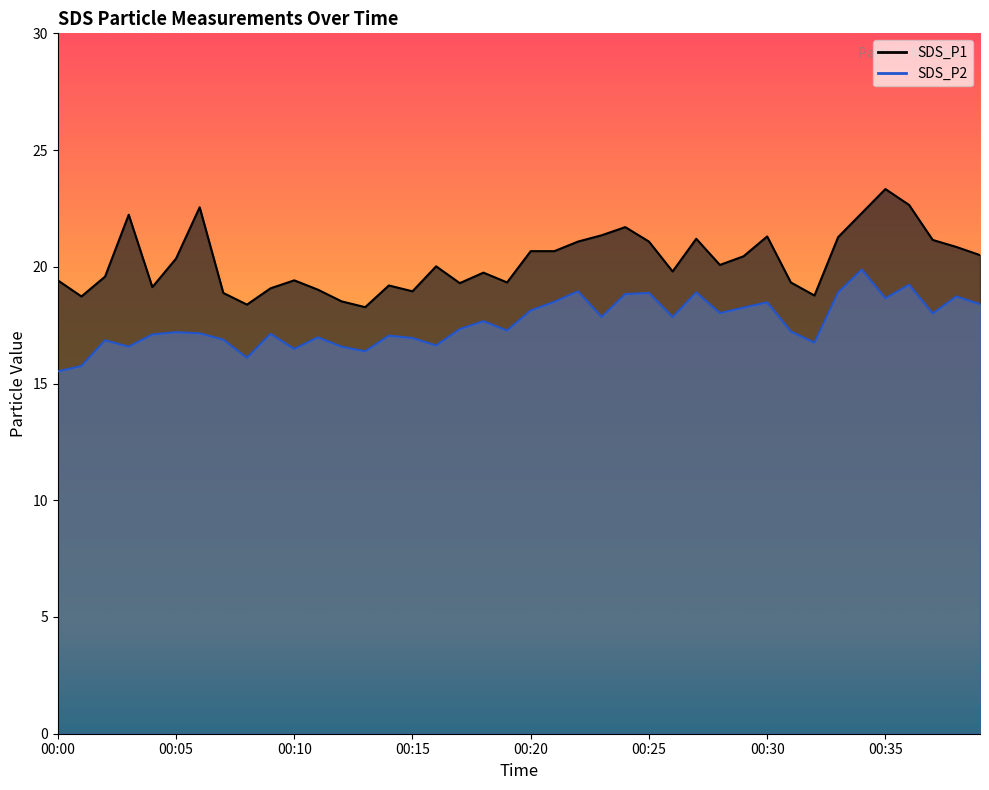

At 00:18, list the series in order from largest to smallest.

SDS_P1, SDS_P2